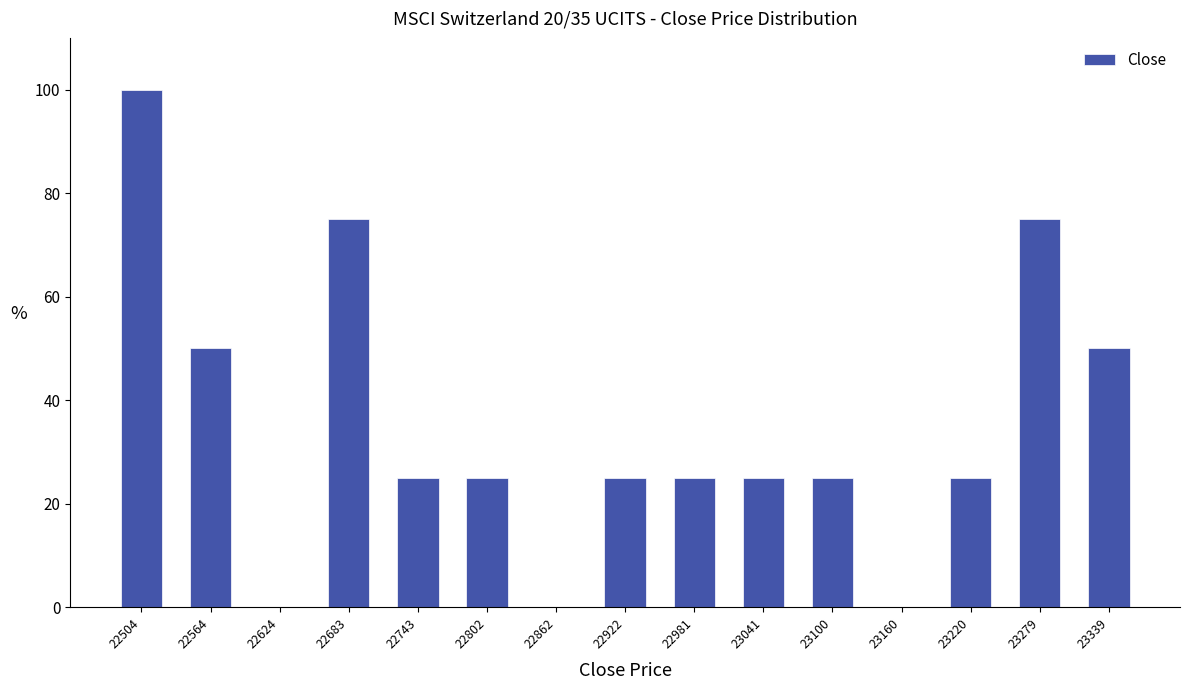

Reading left to right, transcribe this chart: for each bar, give the range it covers on the x-axis and its height. Neither the bar edges nor the heights are printed on the chart, so give them approximately, as read against the axes.

22480 to 22530: 100
22530 to 22590: 50
22590 to 22650: 0
22650 to 22710: 76
22710 to 22770: 26
22770 to 22830: 26
22830 to 22890: 0
22890 to 22950: 26
22950 to 23010: 26
23010 to 23070: 26
23070 to 23130: 26
23130 to 23190: 0
23190 to 23250: 26
23250 to 23310: 76
23310 to 23370: 50